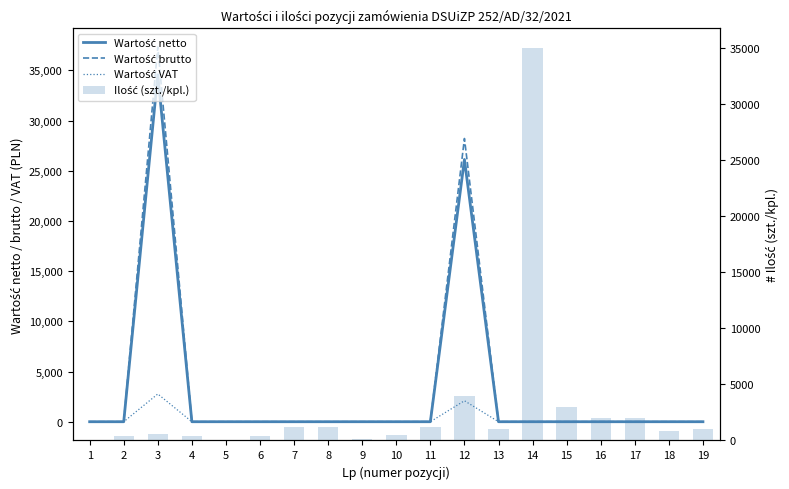

At which label is Wartość brutto closest to 18659?

12